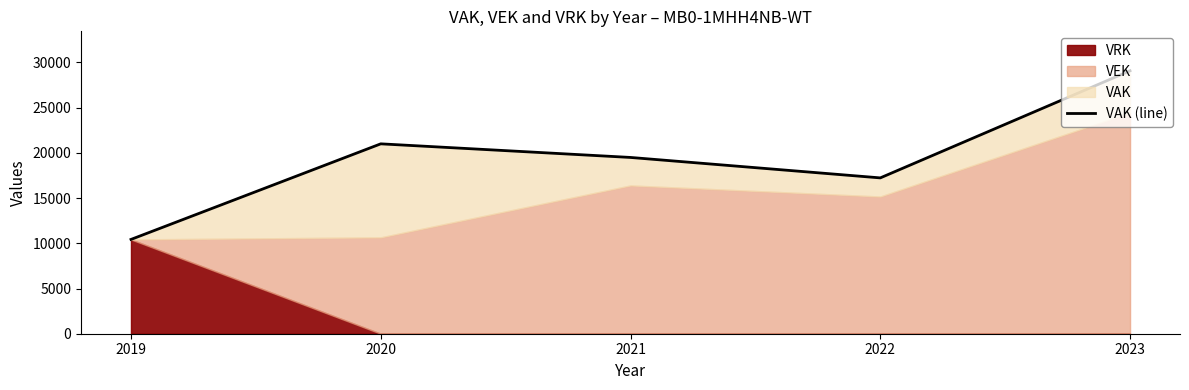

The chart shows a value of 21000 at 2020. True or false?

True